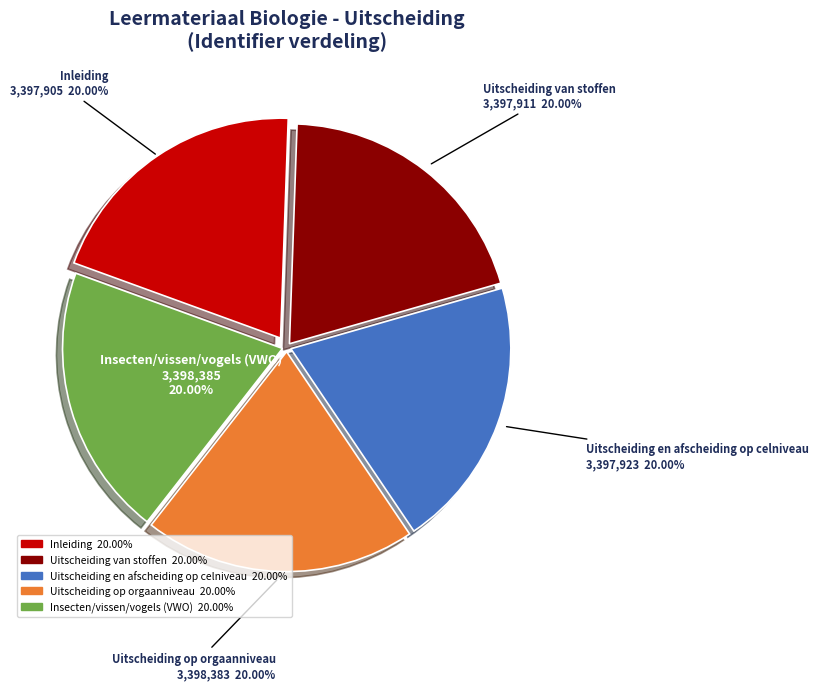

What is the total percentage of Insecten/vissen/vogels (VWO) and Uitscheiding op orgaanniveau?

40.0%